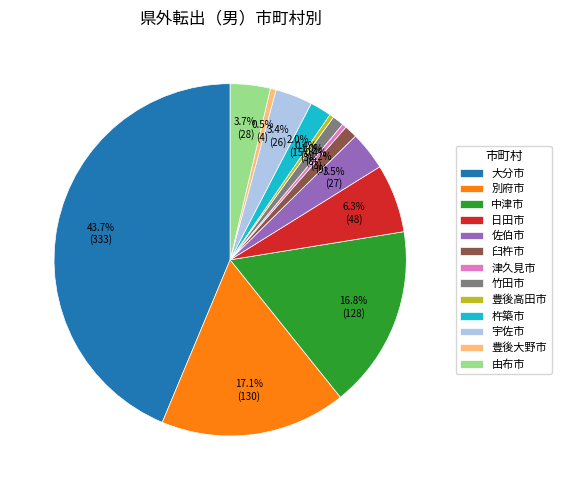

What is the largest slice in the pie chart?

大分市